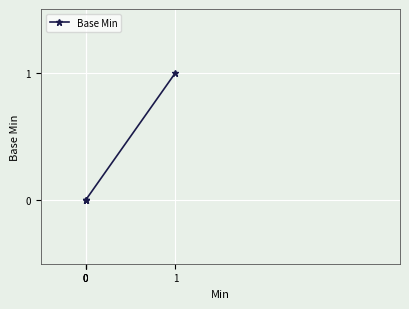

Between 0 and 1, which is larger?

1